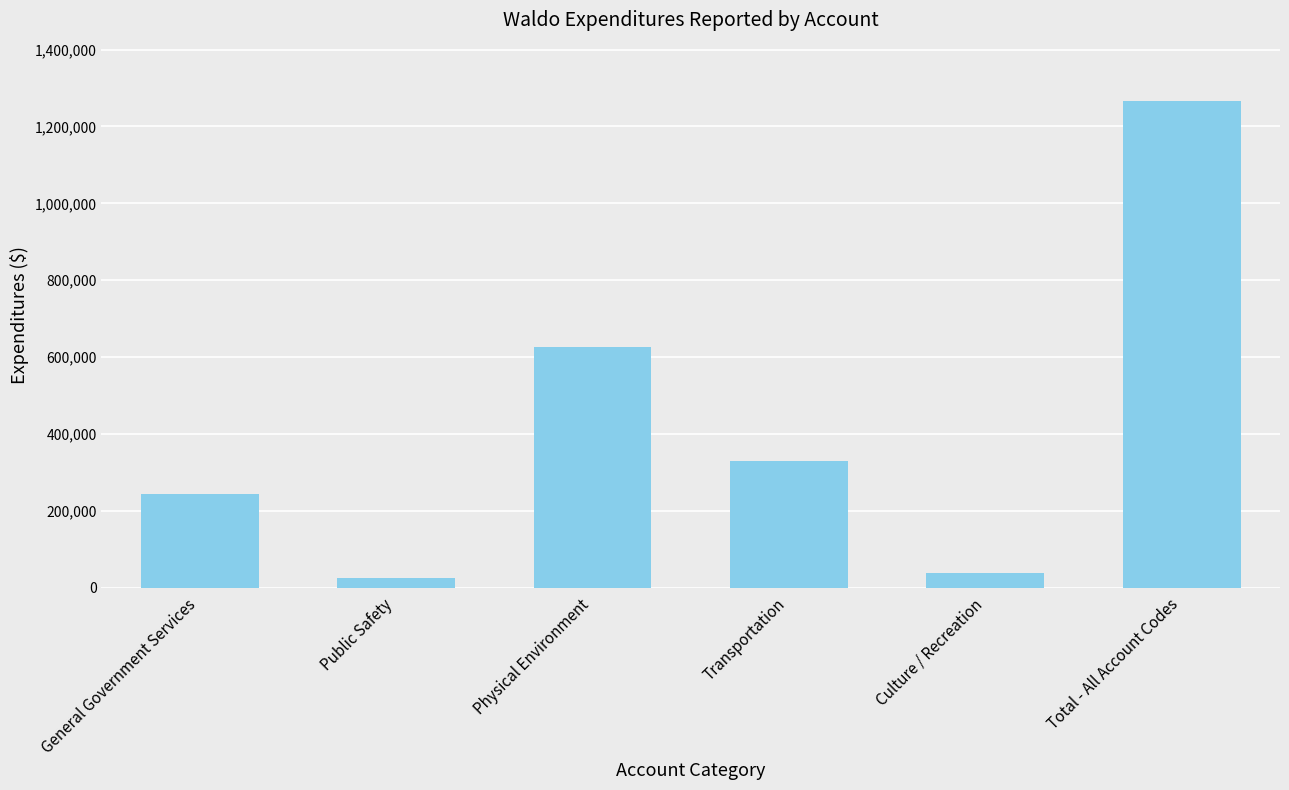

Count the number of categories in the chart.

6